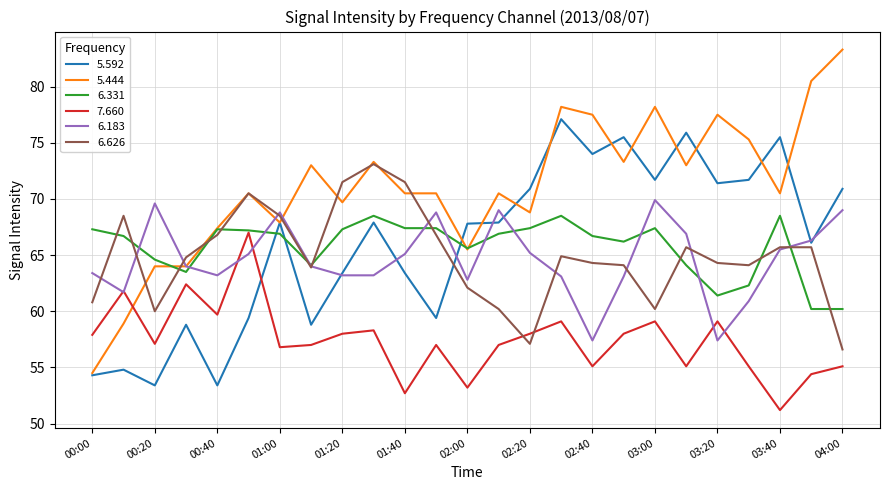

Which series has the widest spread of values?

5.444